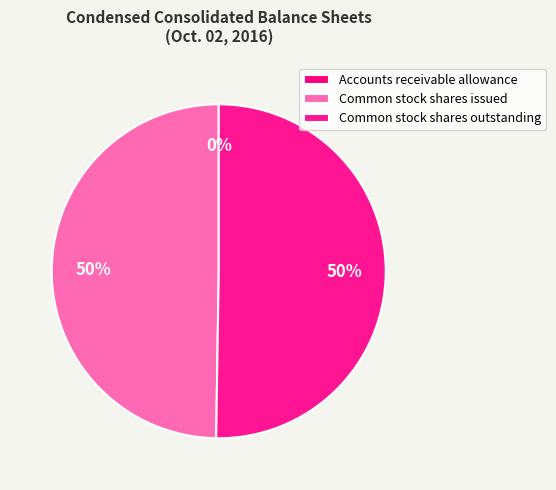

Does any single category account for the majority?

Yes